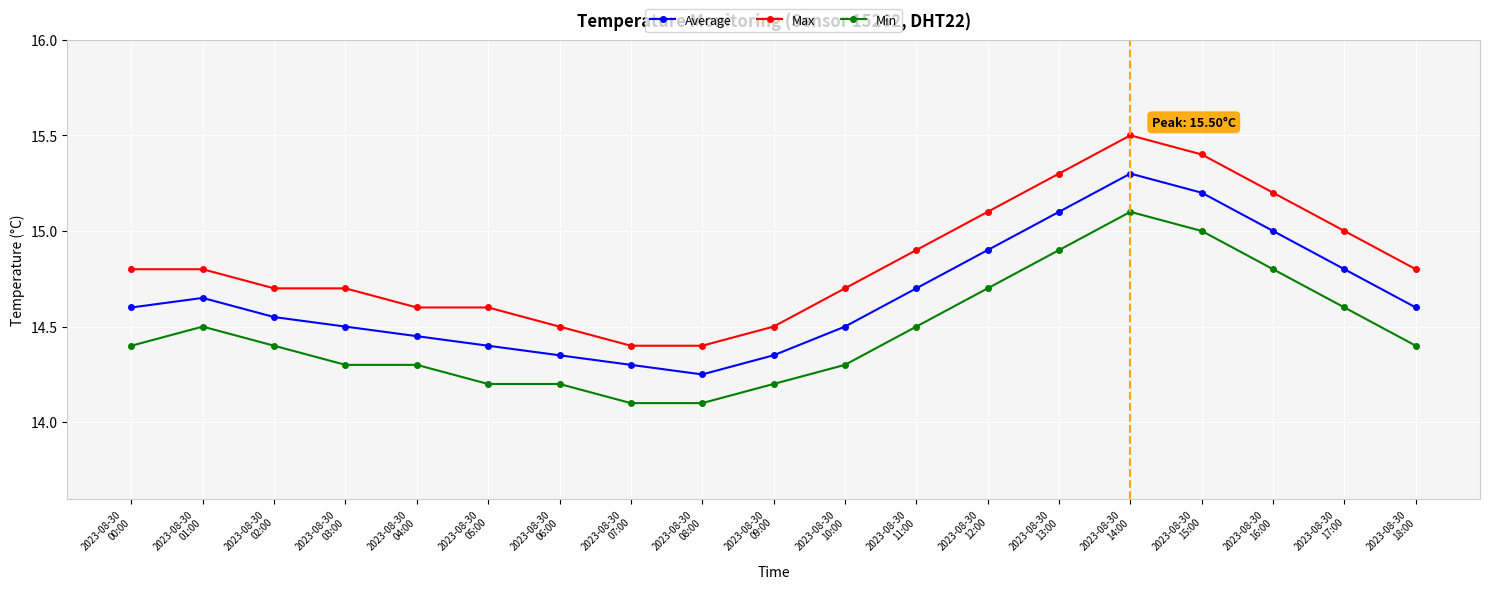

List the series in order of their overall mean, lowest first.

Min, Average, Max